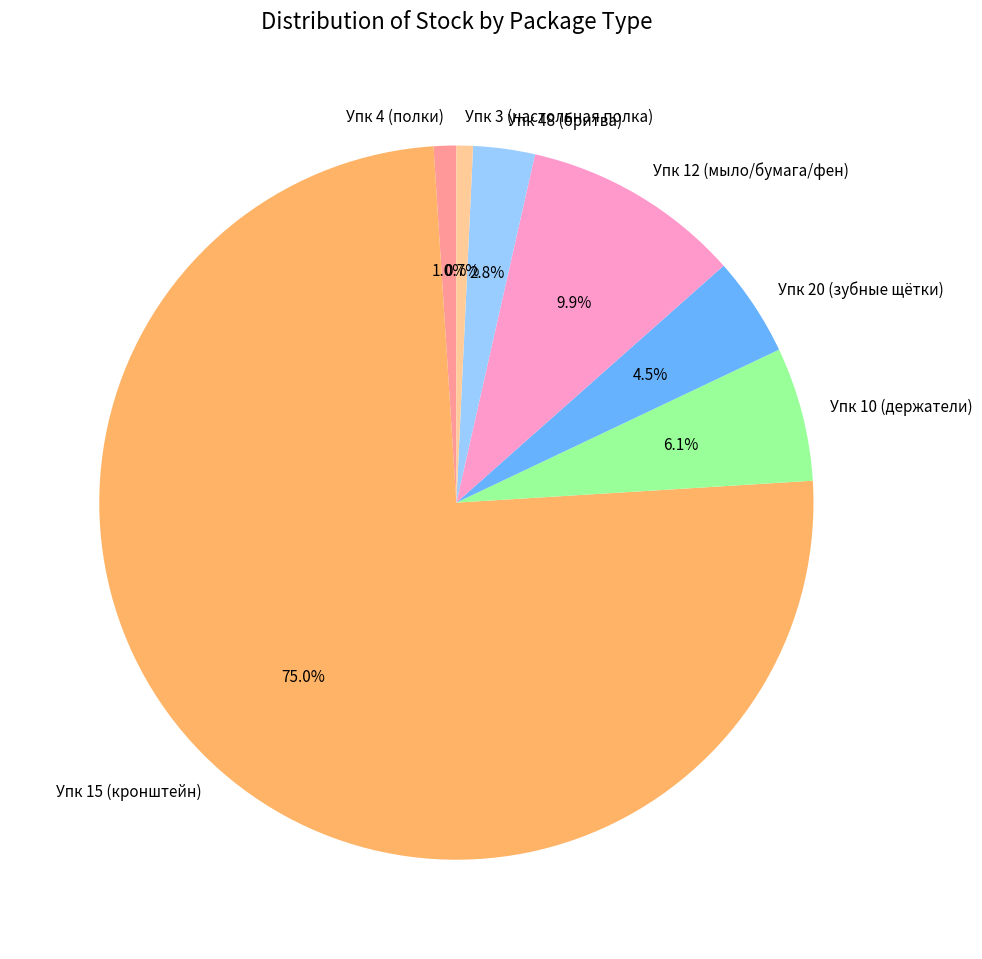

Between Упк 20 (зубные щётки) and Упк 48 (бритва), which is larger?

Упк 20 (зубные щётки)